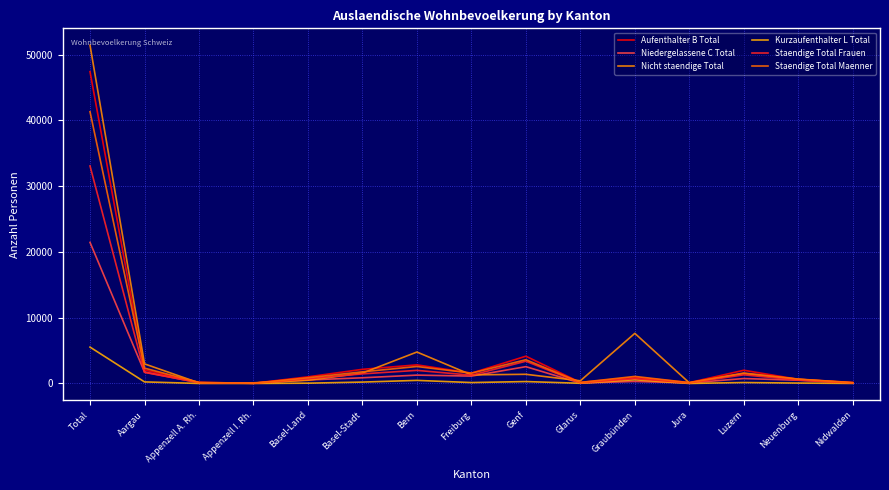

The Aufenthalter B Total series shows 135 at Jura. True or false?

True